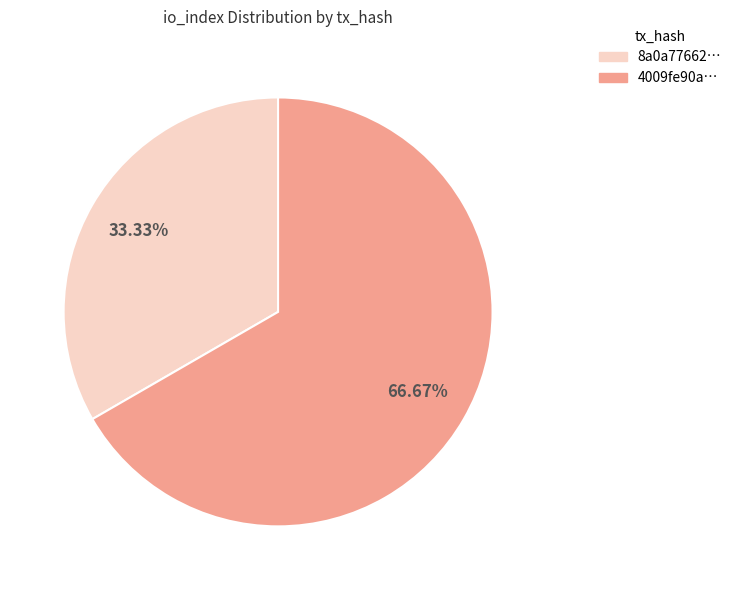

Does any single category account for the majority?

Yes